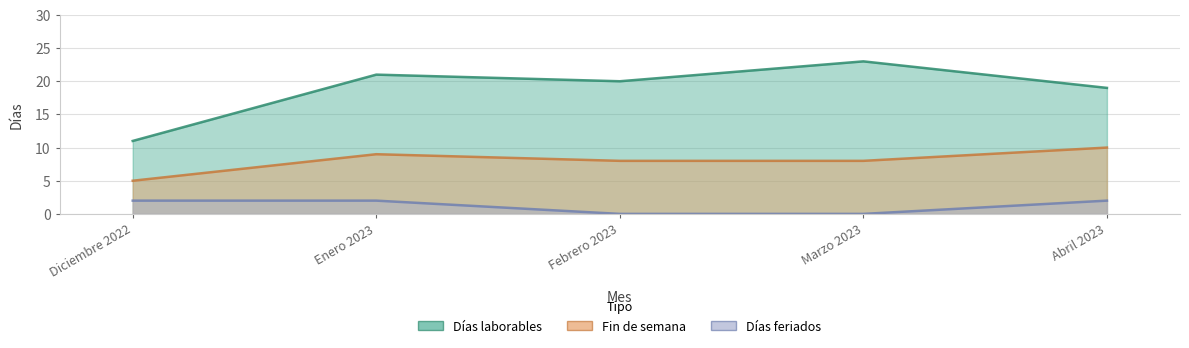

Rank the series by their average value, from highest to lowest.

Días laborables, Fin de semana, Días feriados